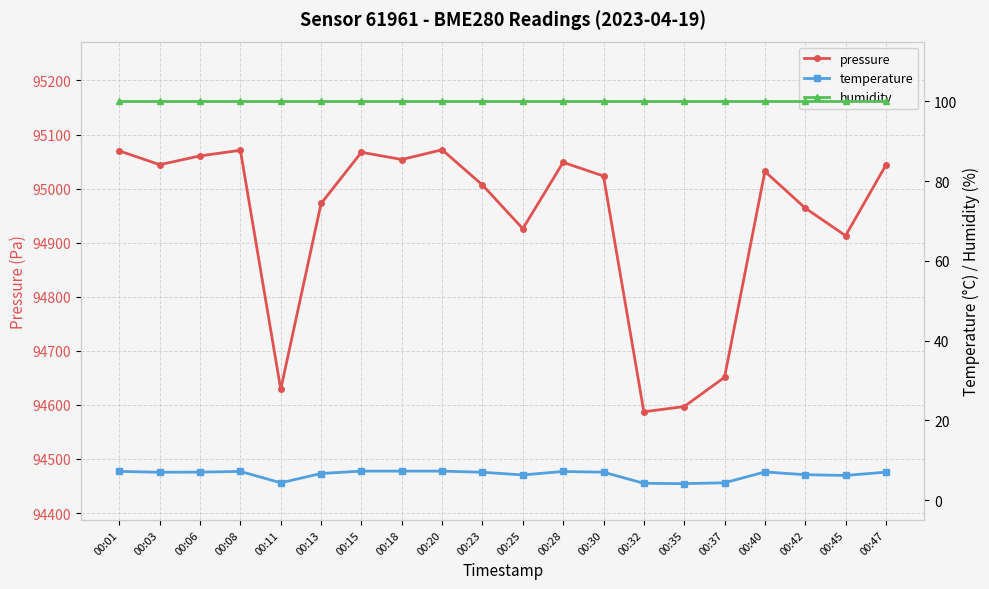

What is the maximum value shown in the chart?

95071.8